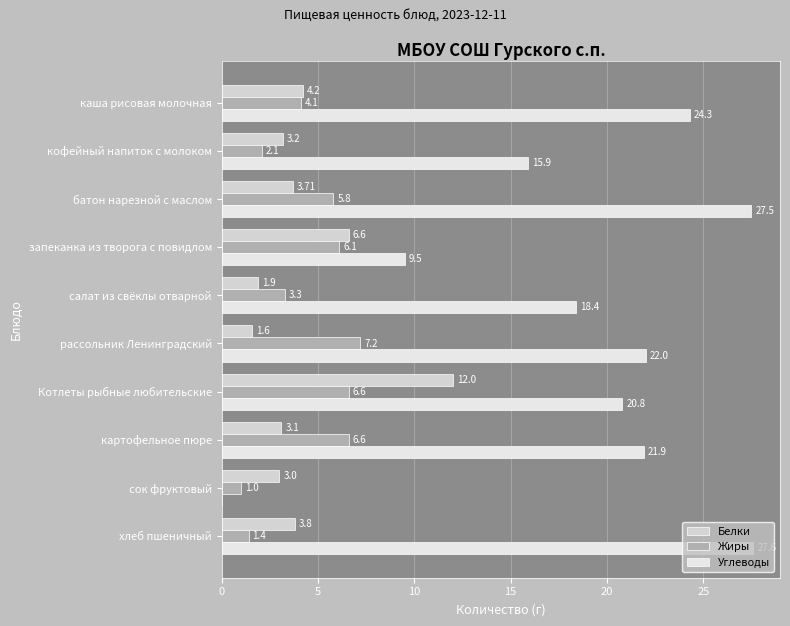

What is the value of the Белки bar at the 4th from the left?

6.6